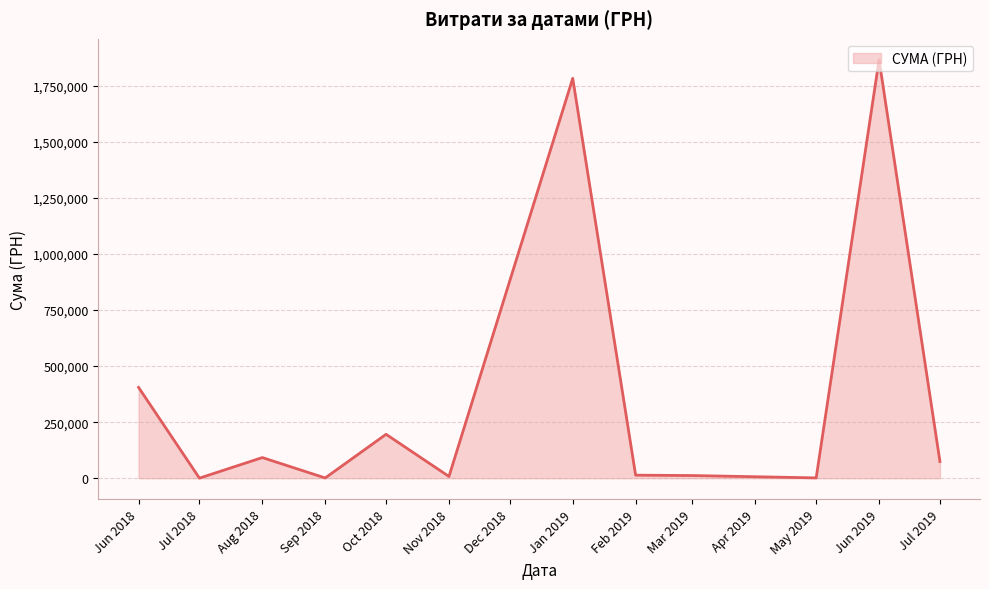

At which label is the value closest to 933410?

Jun 2018